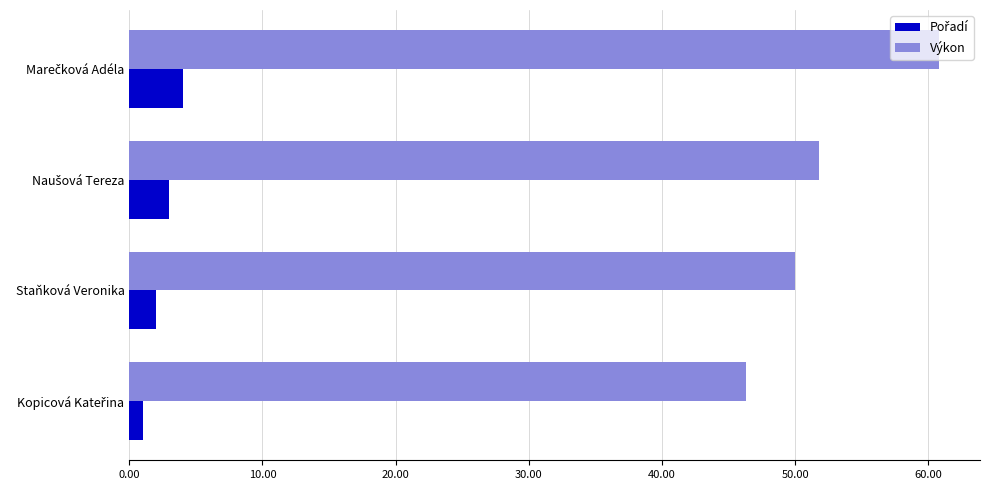

Which series has the largest range (max minus min)?

Výkon